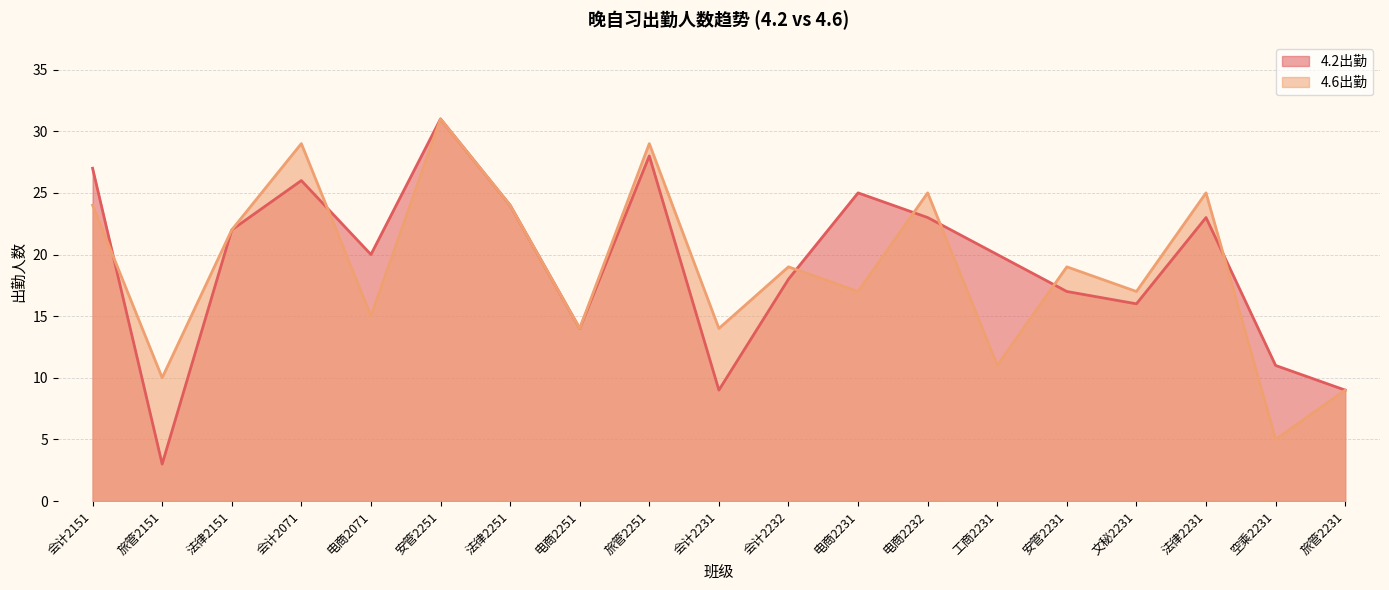

Which series has the largest range (max minus min)?

4.2出勤